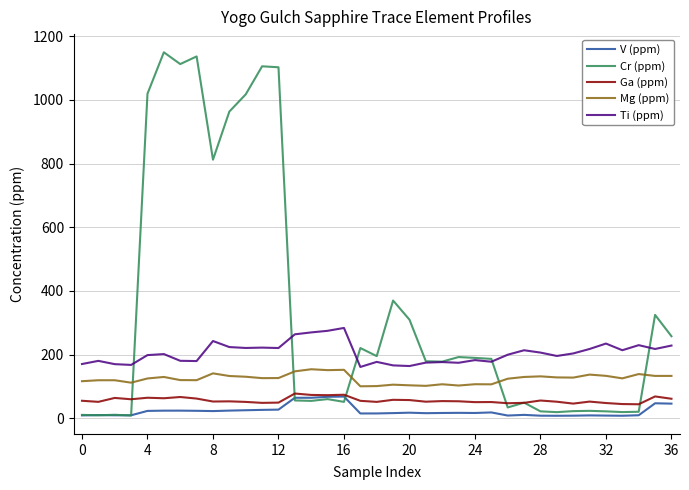

Which series has the largest total across all categories?

Cr (ppm)